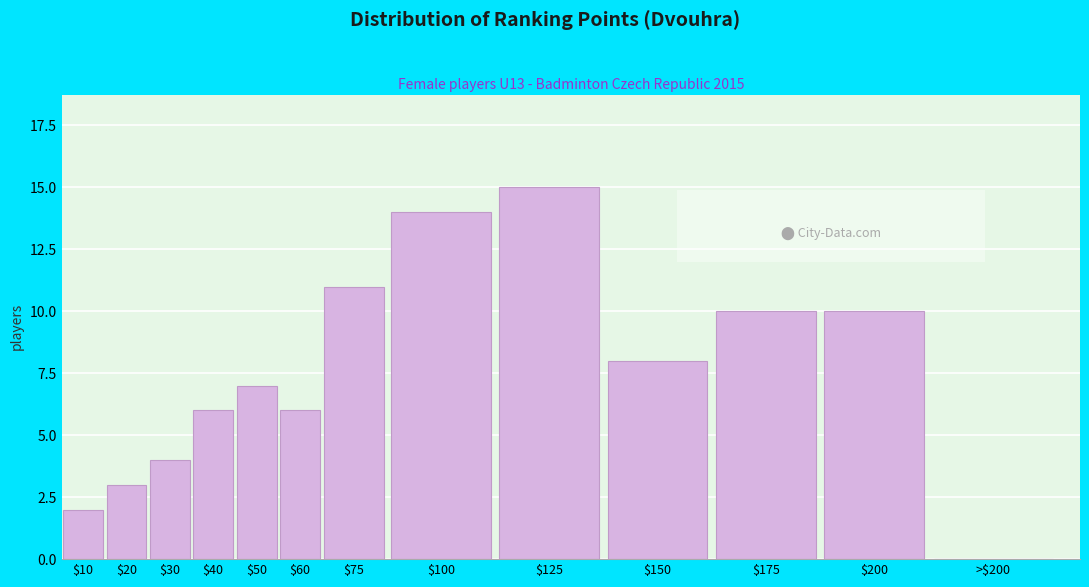

What is the sum of all values?

96